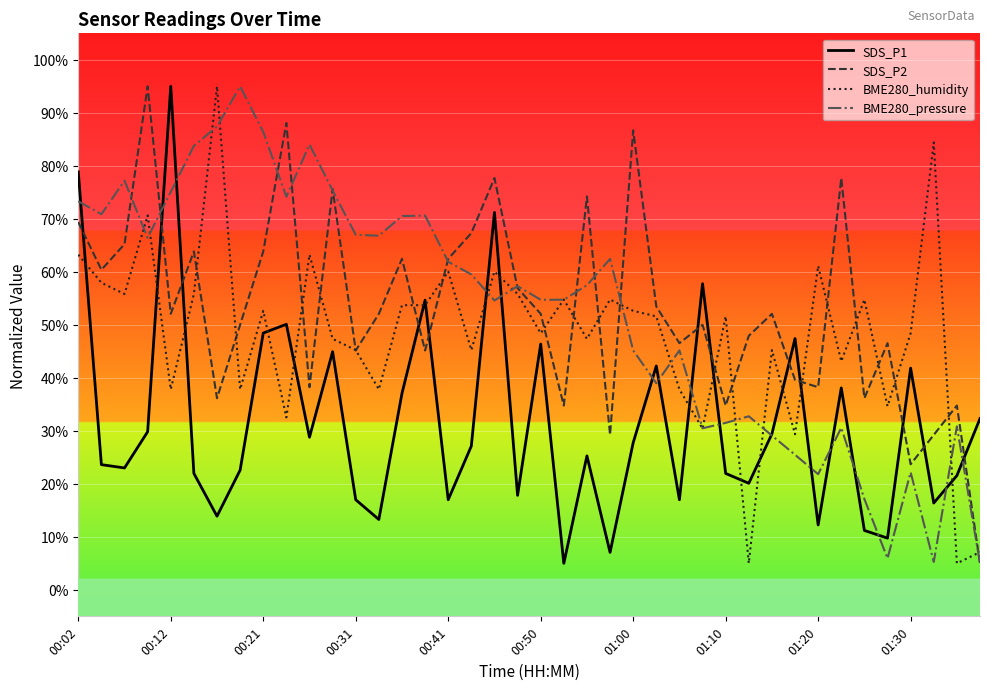

What is the difference between the maximum and second lowest values in the BME280_humidity series?

90.0